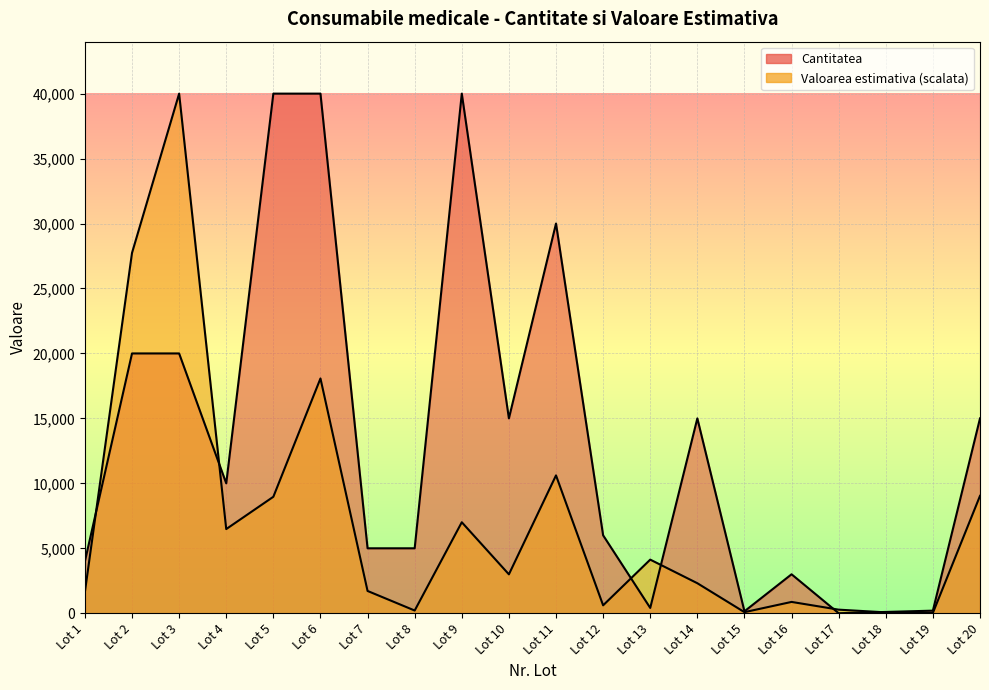

What is the spread (max minus min) of values at Lot 2?

7740.8